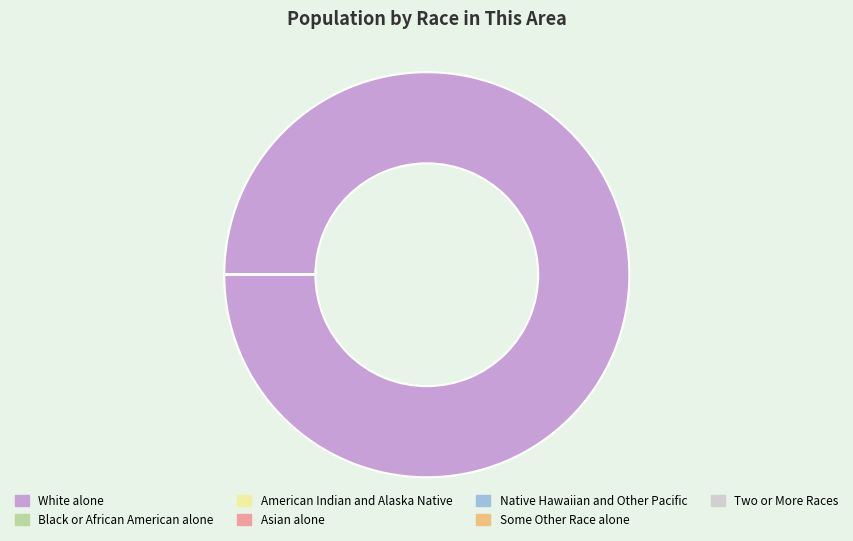

Which slice is the largest?

White alone